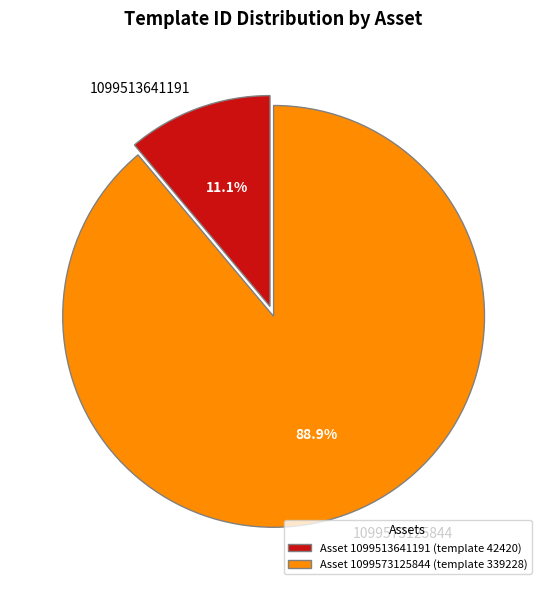

Count the number of slices in the pie.

2